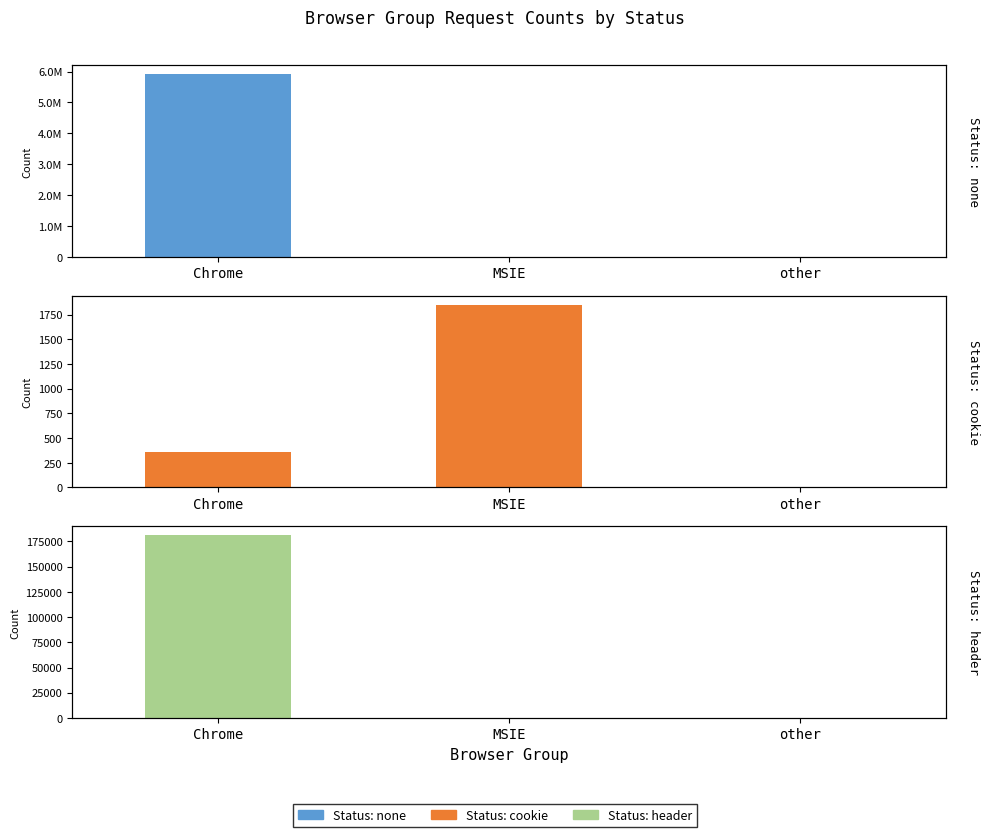

What is the approximate value of Status: none at Chrome, to the nearest 50?

5906950